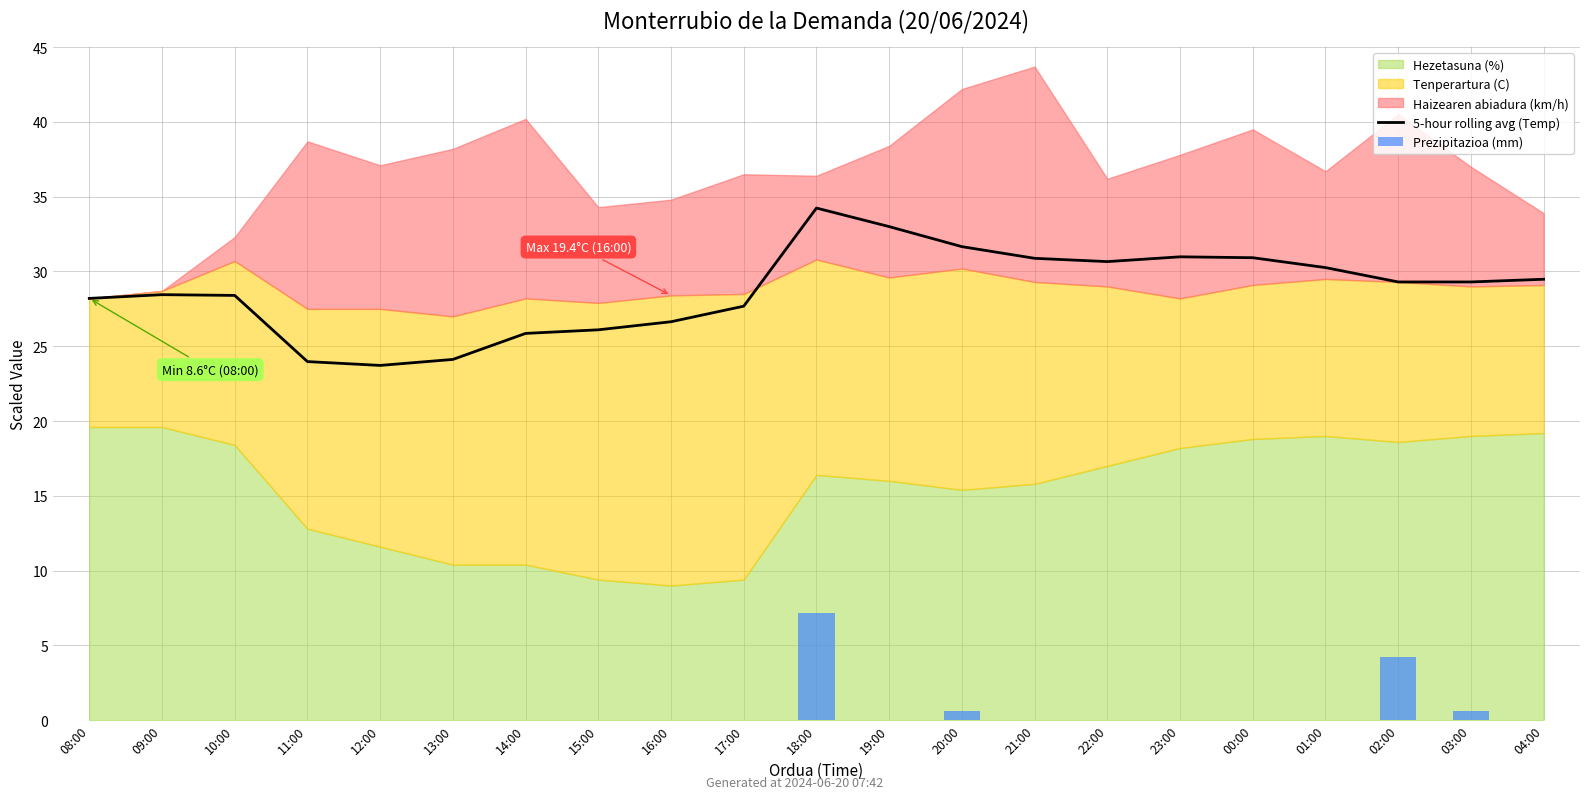

What value does the 5-hour rolling avg (Temp) series have at 15:00?

26.1